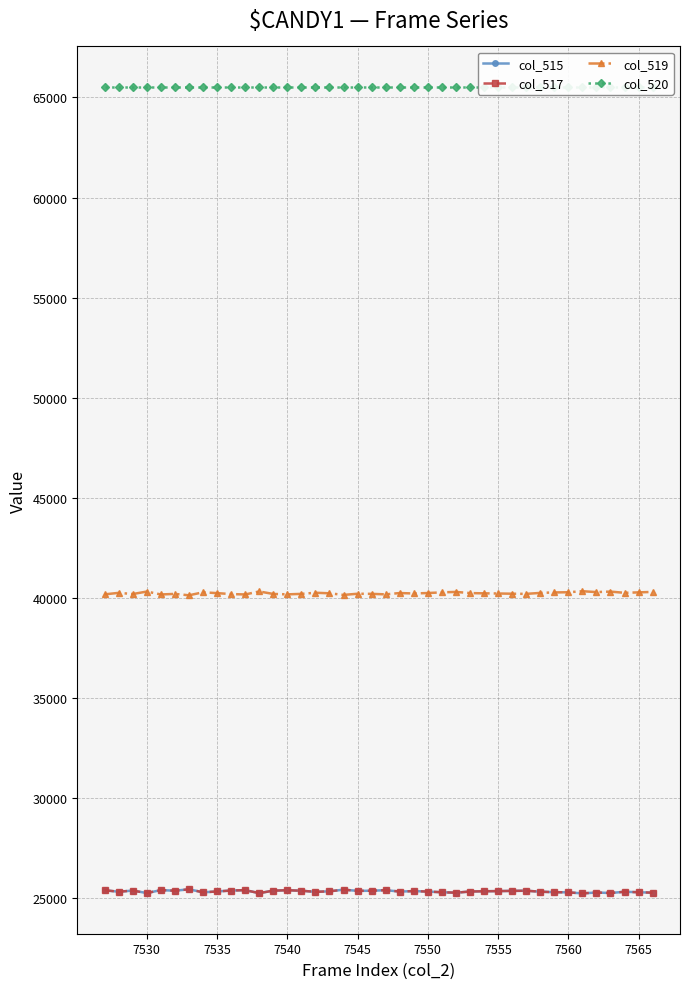

Which series has the largest range (max minus min)?

col_515